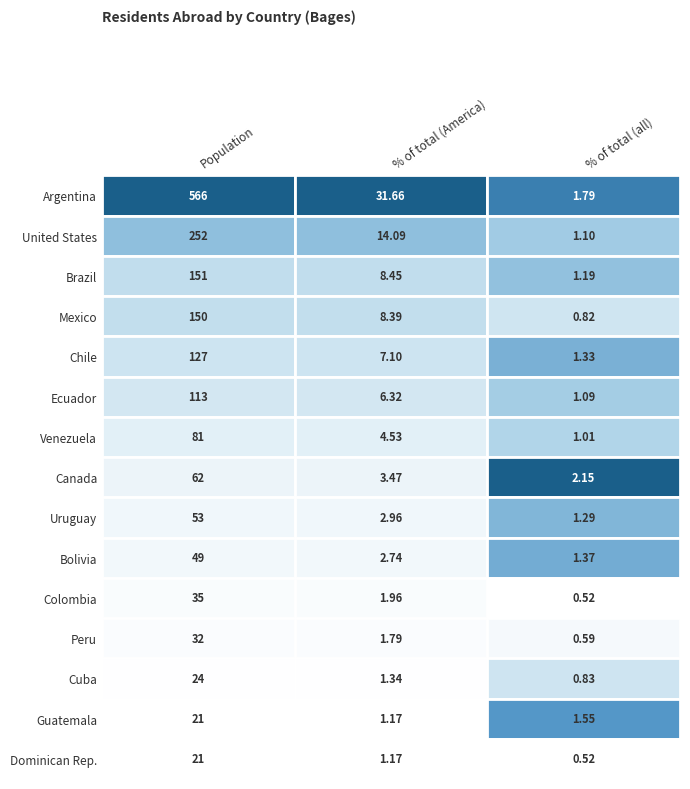

Reading left to right, transcribe all the data shown in this chart.

Argentina: 566.0	31.7	1.8
United States: 252.0	14.1	1.1
Brazil: 151.0	8.4	1.2
Mexico: 150.0	8.4	0.8
Chile: 127.0	7.1	1.3
Ecuador: 113.0	6.3	1.1
Venezuela: 81.0	4.5	1.0
Canada: 62.0	3.5	2.1
Uruguay: 53.0	3.0	1.3
Bolivia: 49.0	2.7	1.4
Colombia: 35.0	2.0	0.5
Peru: 32.0	1.8	0.6
Cuba: 24.0	1.3	0.8
Guatemala: 21.0	1.2	1.6
Dominican Rep.: 21.0	1.2	0.5